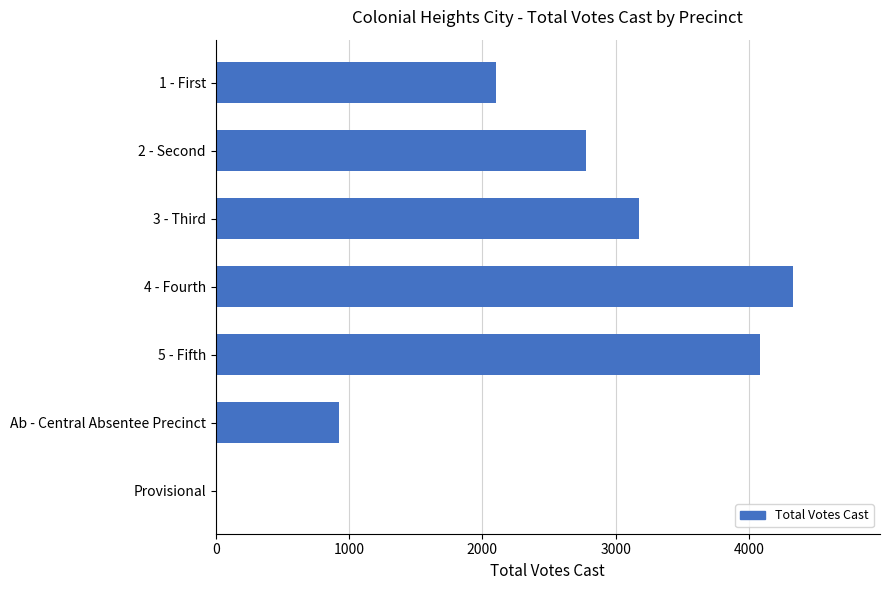

How many data points does each series have?

7